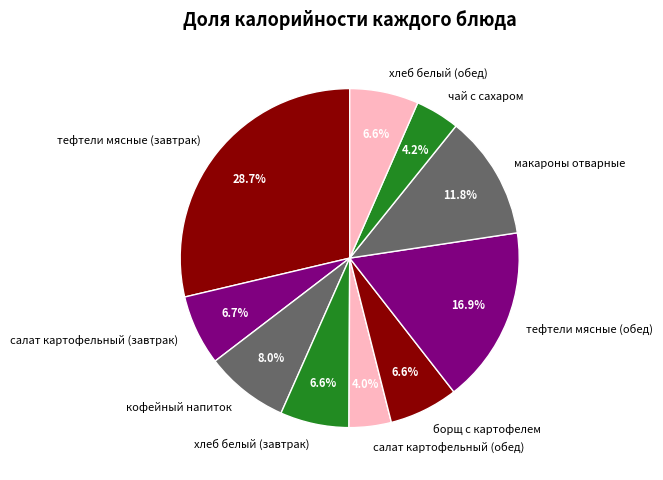

Does хлеб белый (обед) account for over 50% of the chart?

No